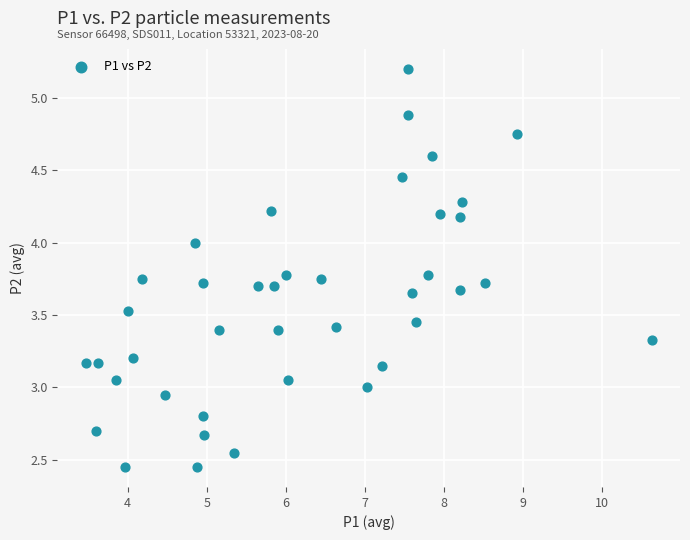

How many points are shown in the scatter plot?

40